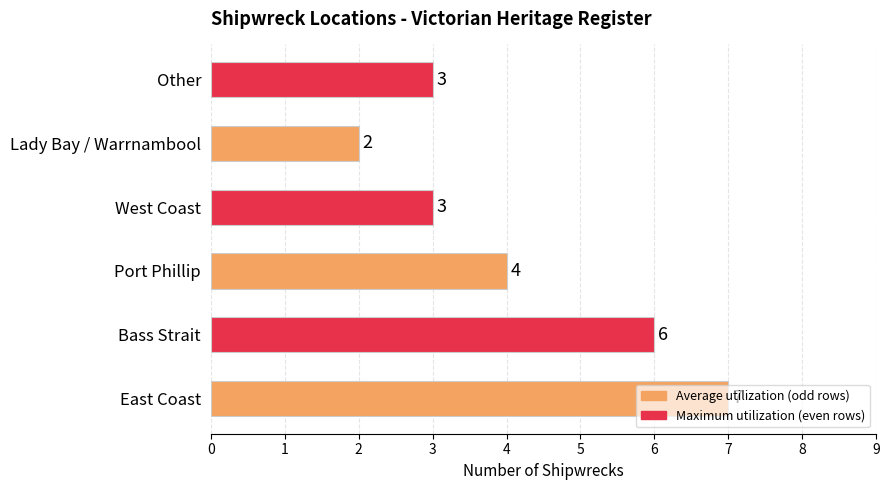

True or false: the data shows 3 at Other.

True